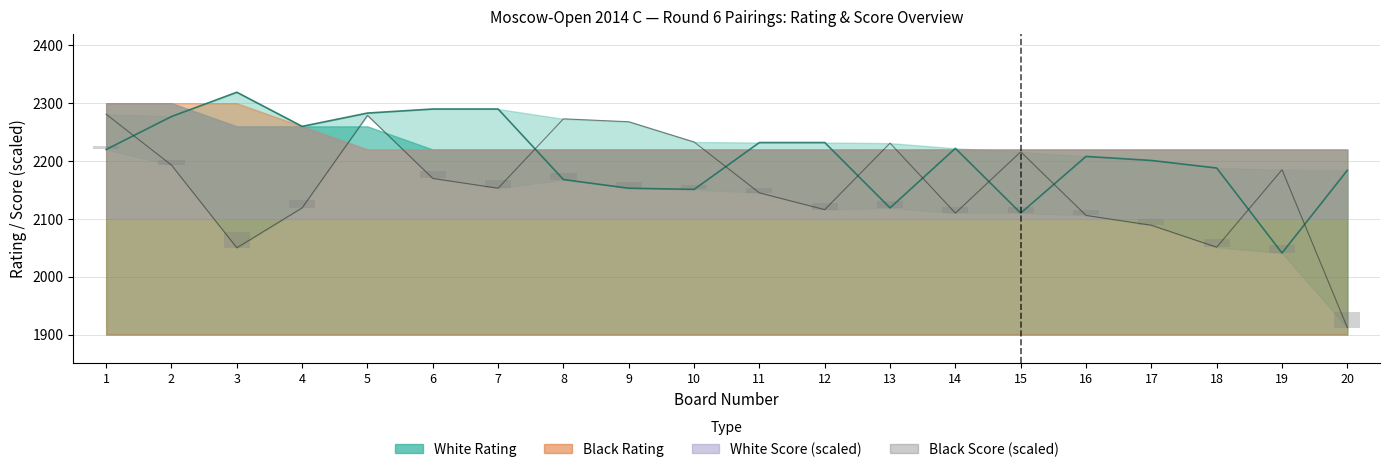

What is the difference between the White Rating values at 19 and 9?

112